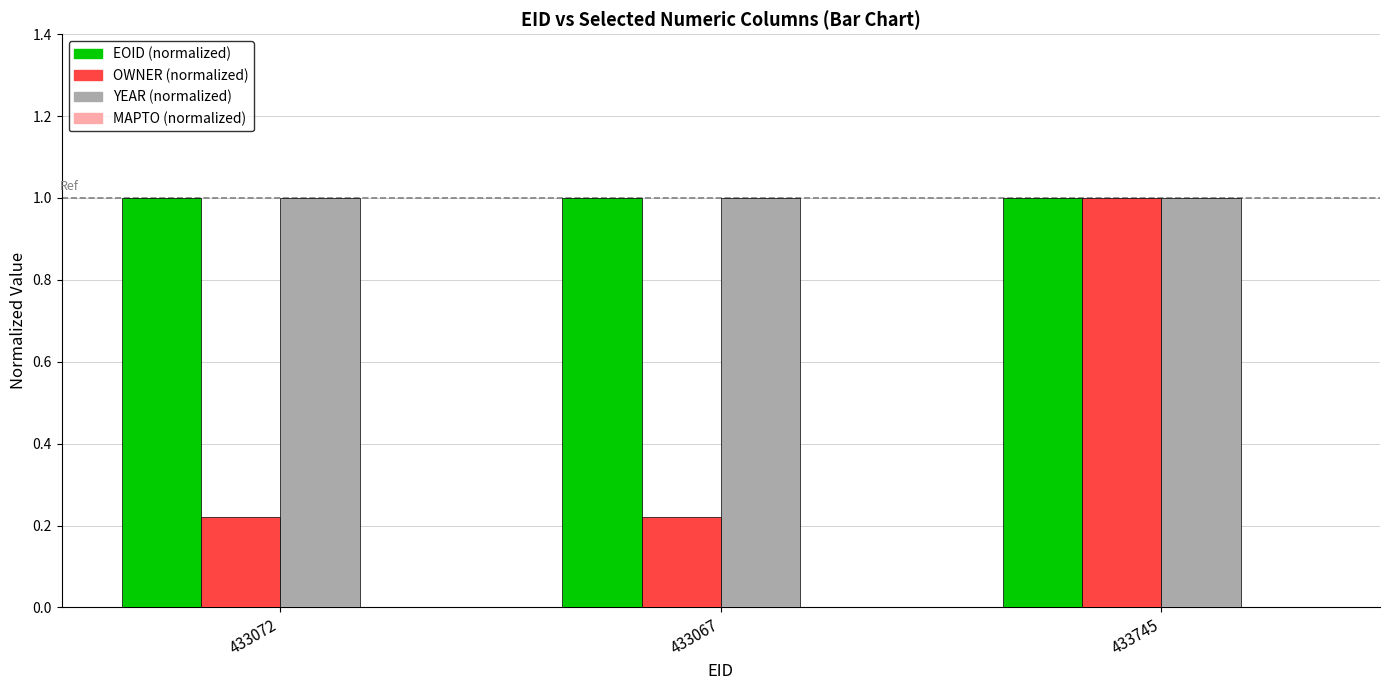

At which category is the sum across all series the highest?

433745